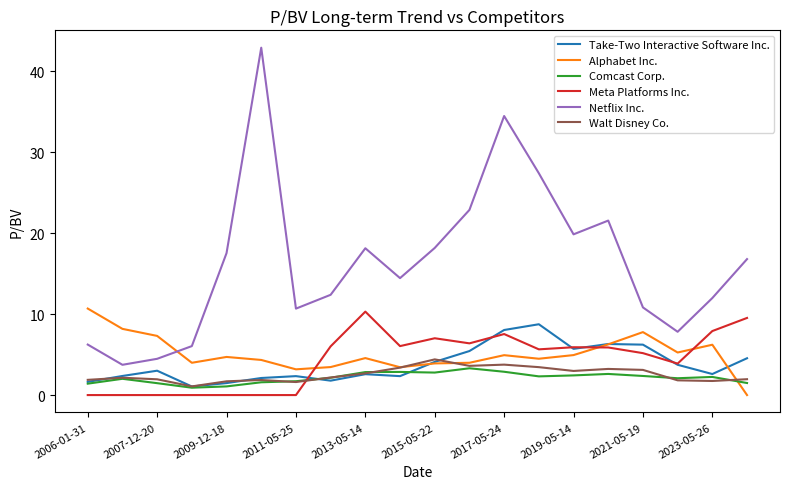

Which series has the widest spread of values?

Netflix Inc.